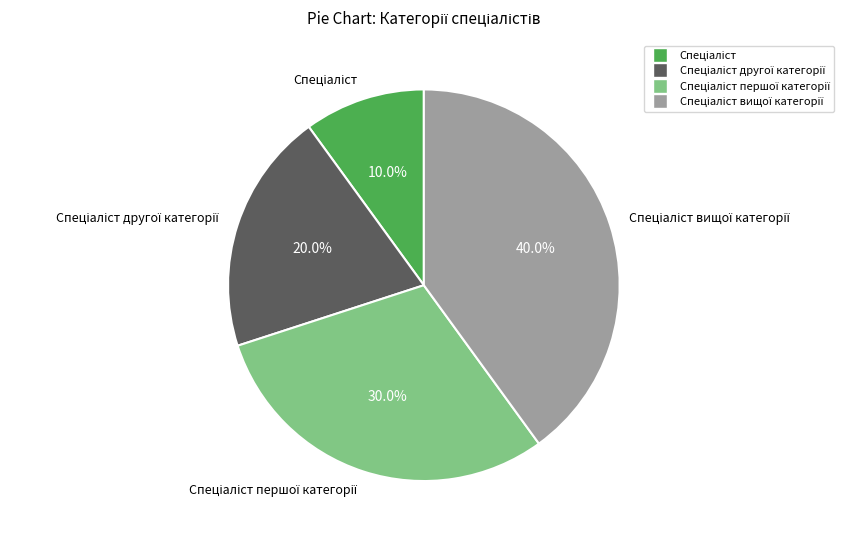

Does any single category account for the majority?

No